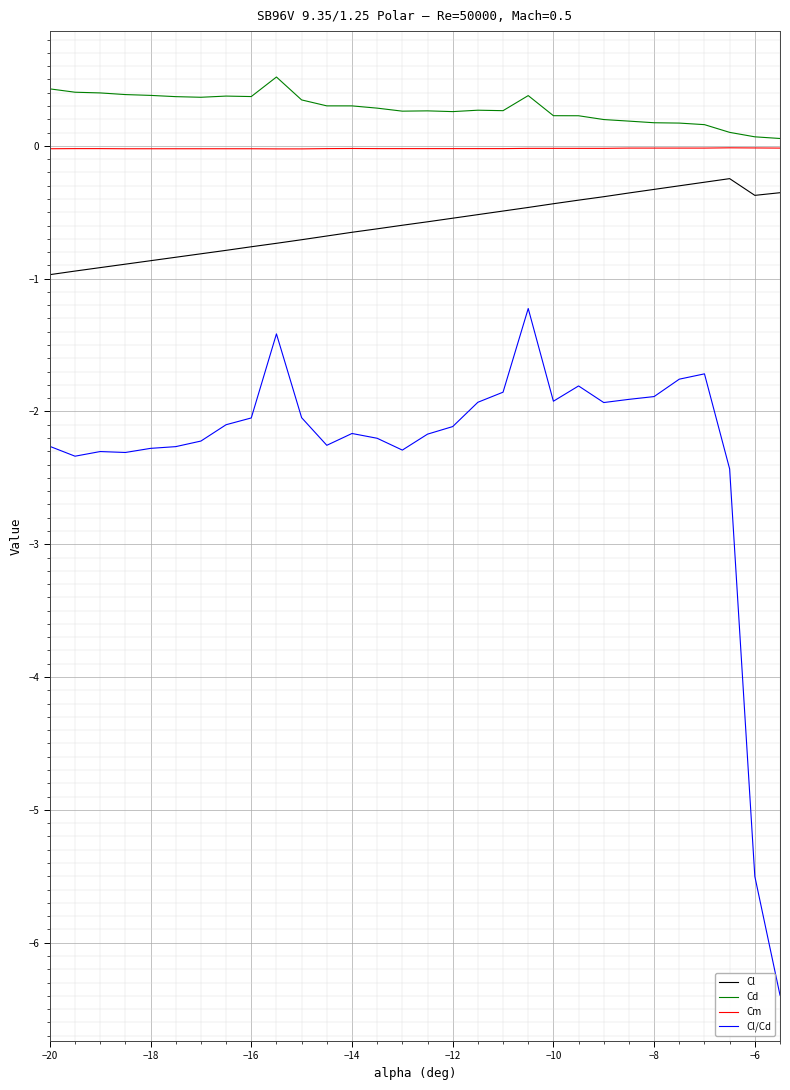

What is the minimum value for Cl?

-1.0